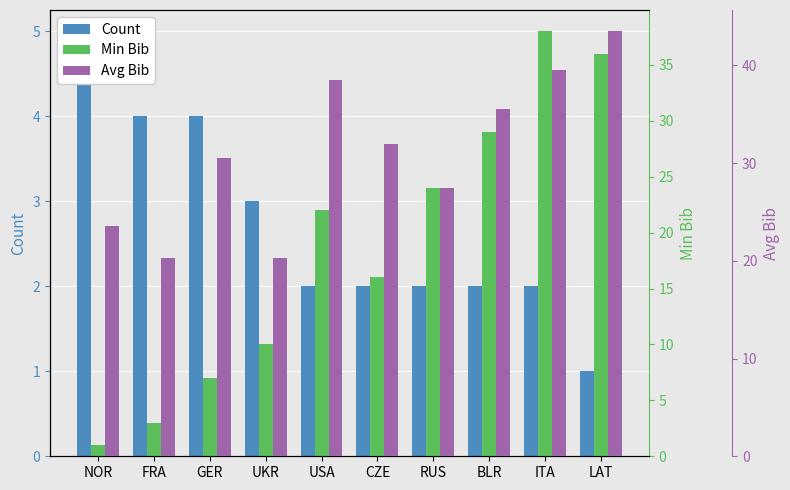

At which category does the chart reach its peak across all series?

LAT